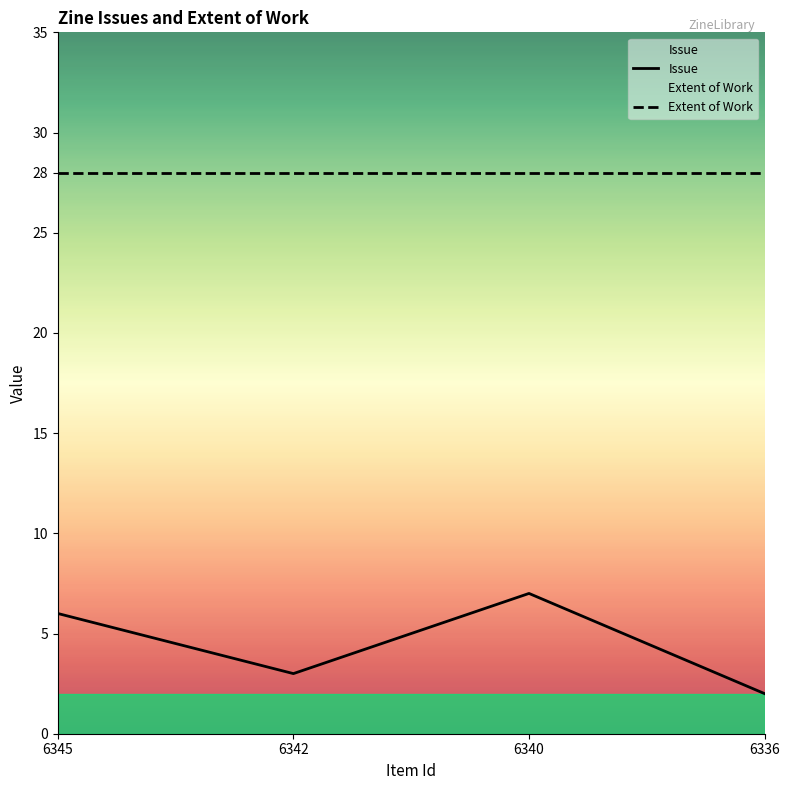

Is it true that Issue equals 11 at 6340?

False